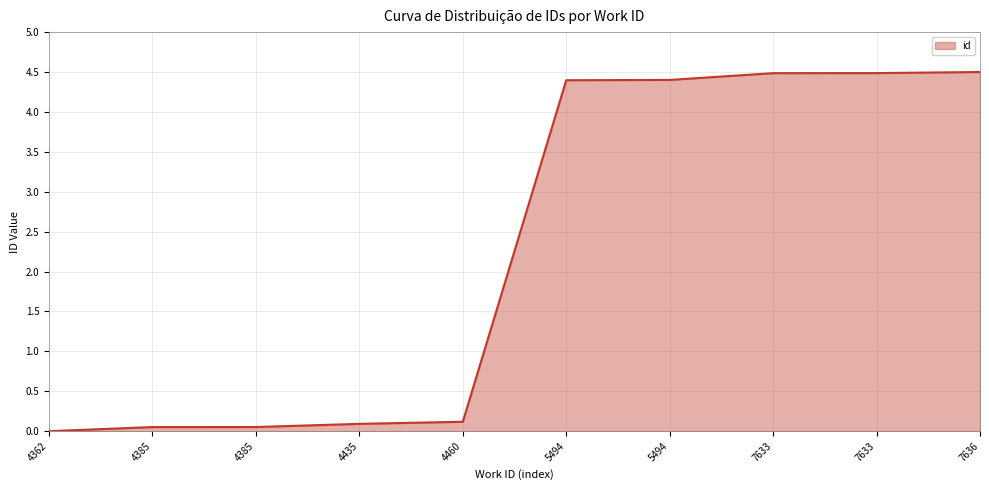

Does the chart have visible grid lines?

Yes